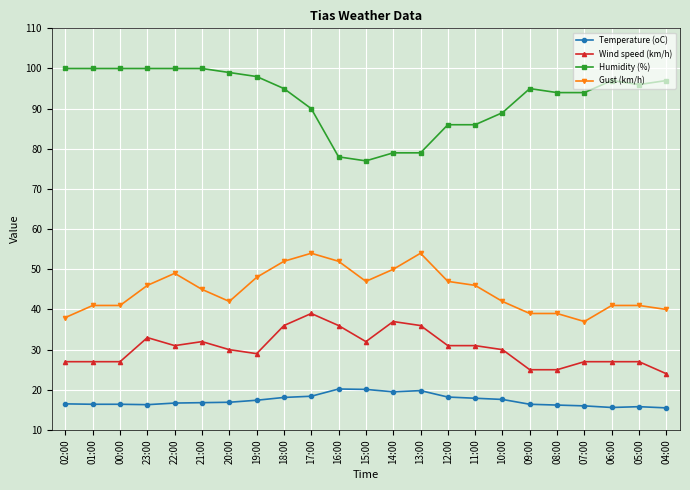

True or false: Temperature (oC) has a value of 18.4 at 17:00.

True